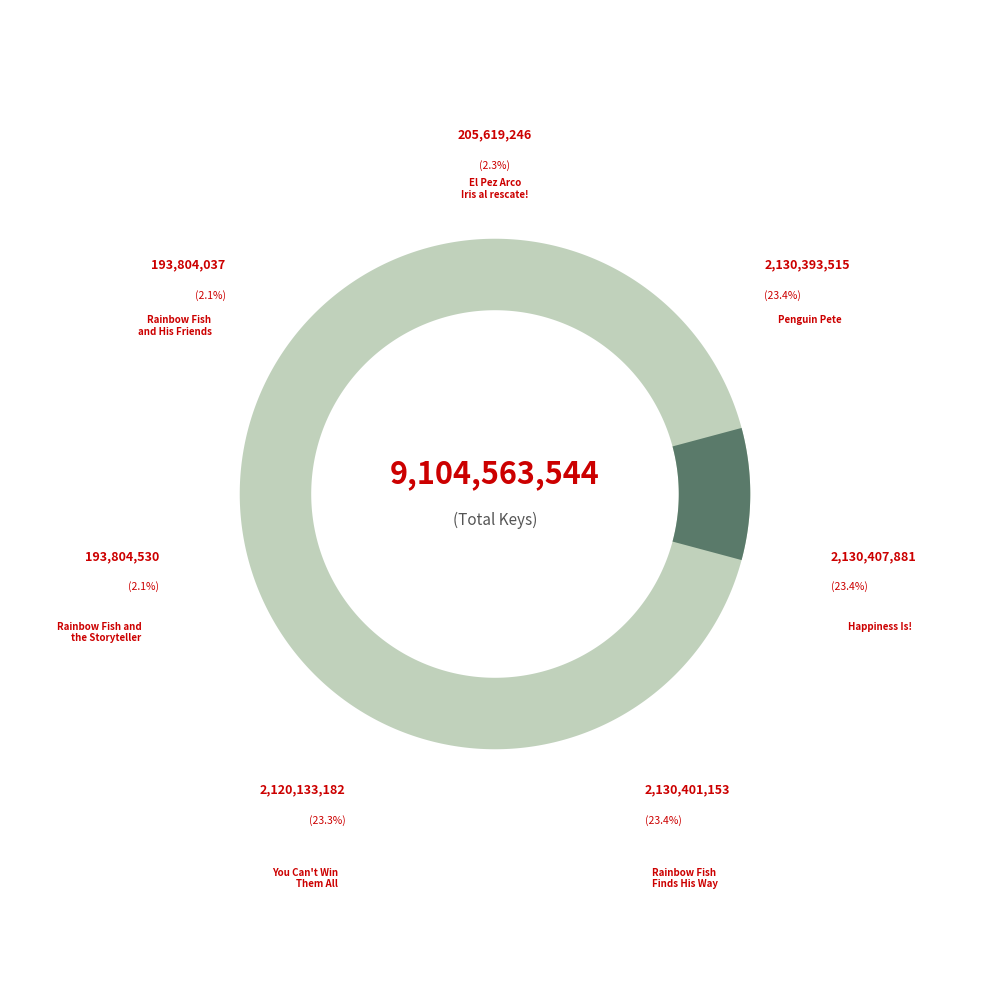

Count the number of slices in the pie.

7